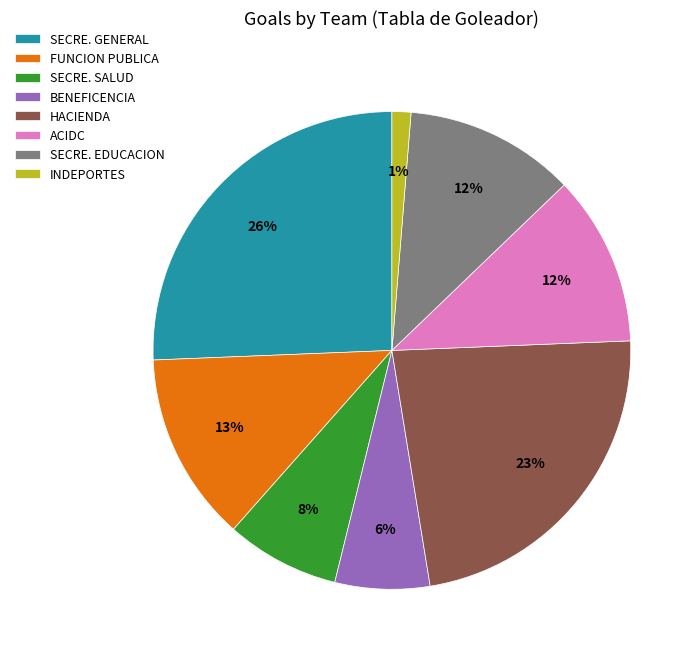

To the nearest percent, what is the combined percentage of SECRE. GENERAL and BENEFICENCIA?

32%